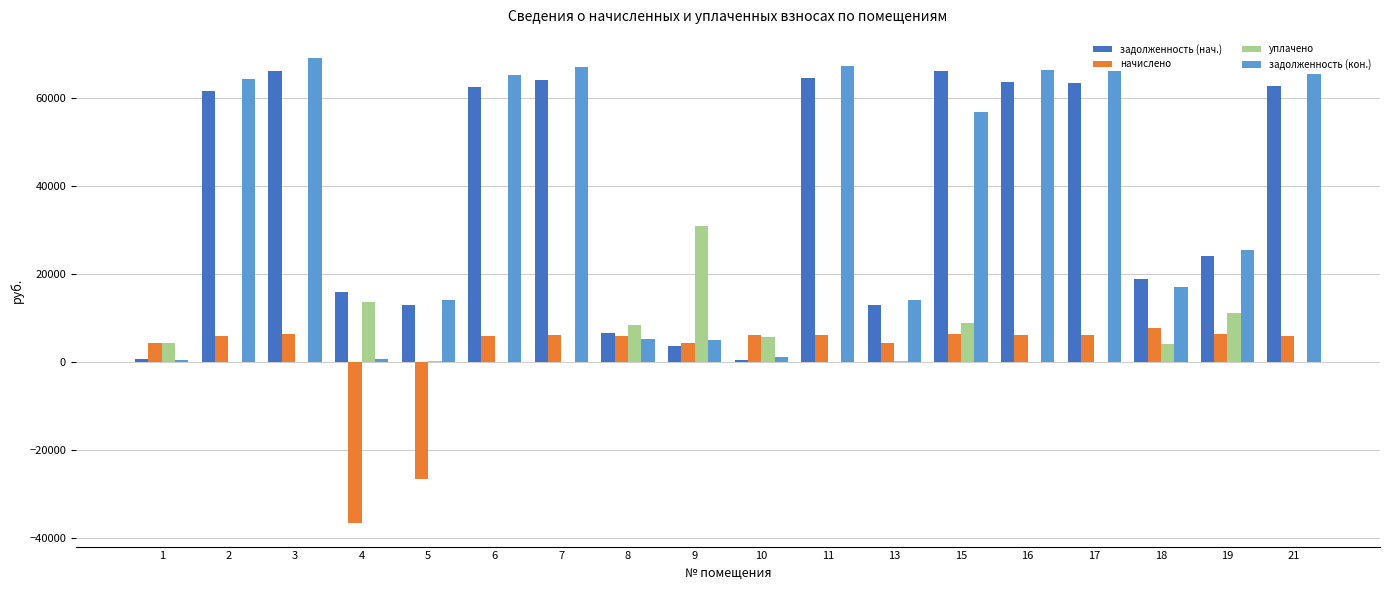

What is the sum of the задолженность (кон.) values at 17 and 11?

133759.3